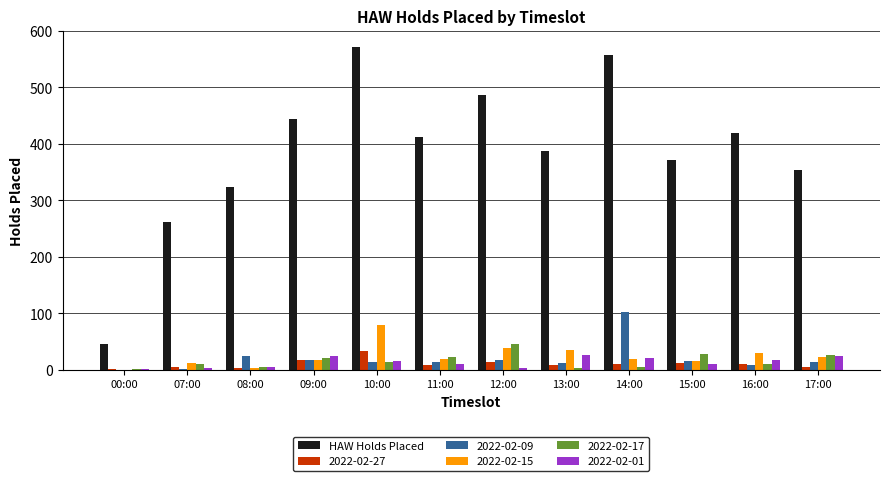

The 2022-02-27 series shows 58 at 10:00. True or false?

False